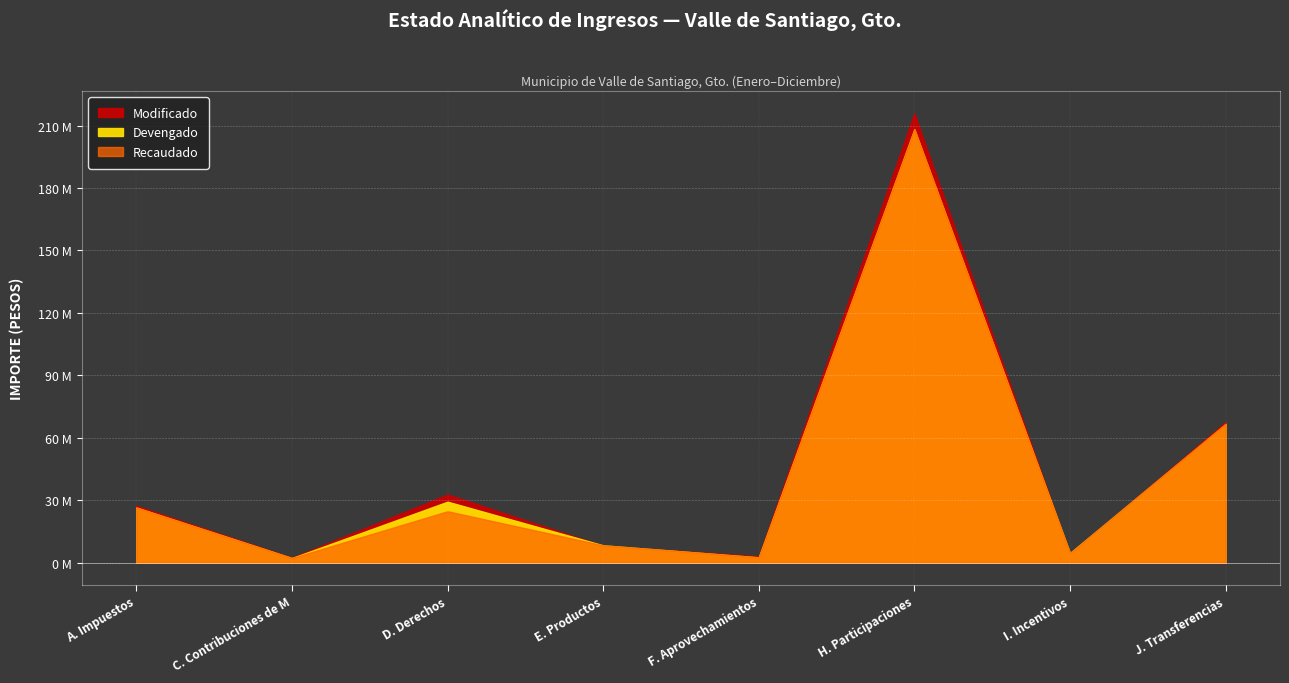

What is the label of the 1st point from the right?

J. Transferencias